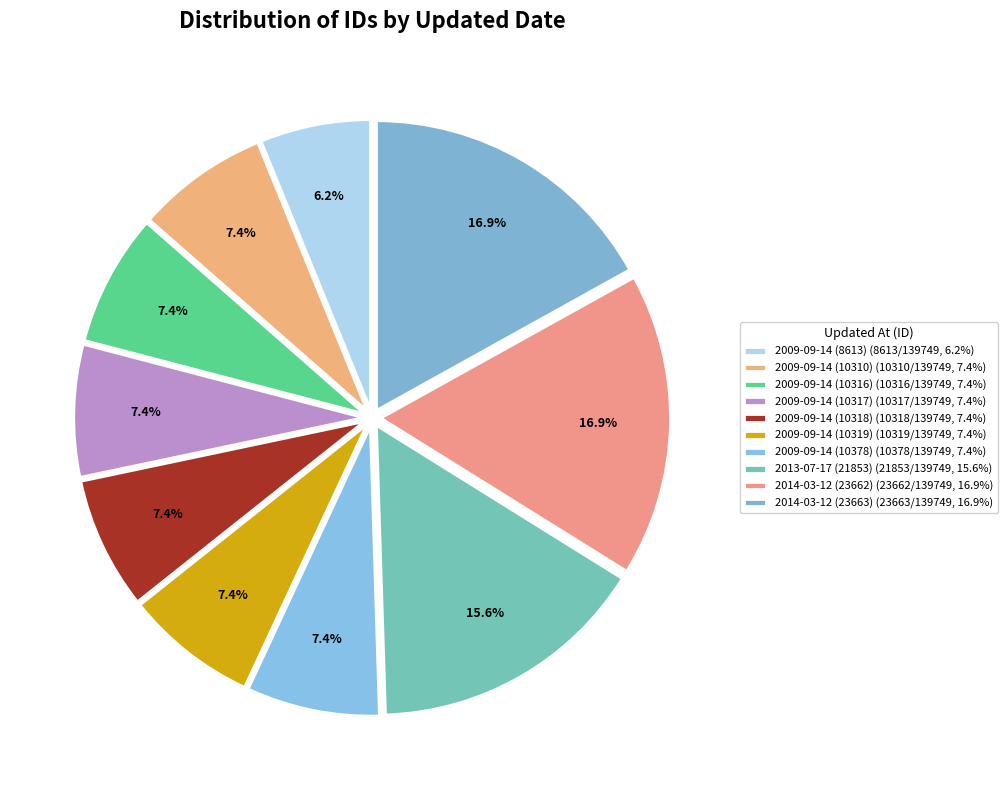

To the nearest percent, what is the difference between the largest and smallest slice percentages?

11%